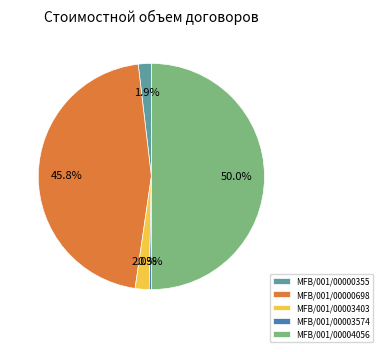

Is MFB/001/00000355 the majority of the pie?

No